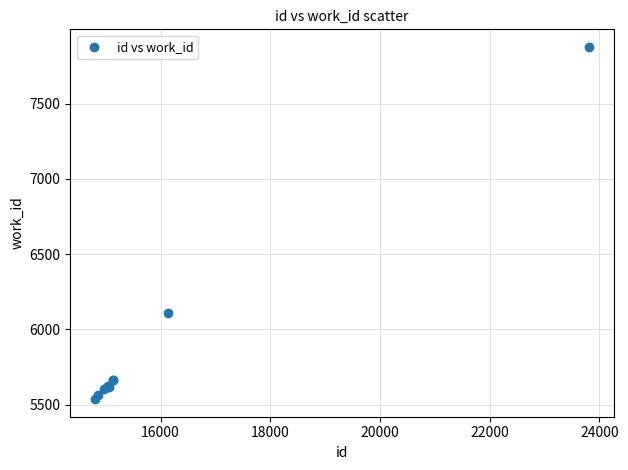

What Y value in the scatter plot is closest to 6706?

6107